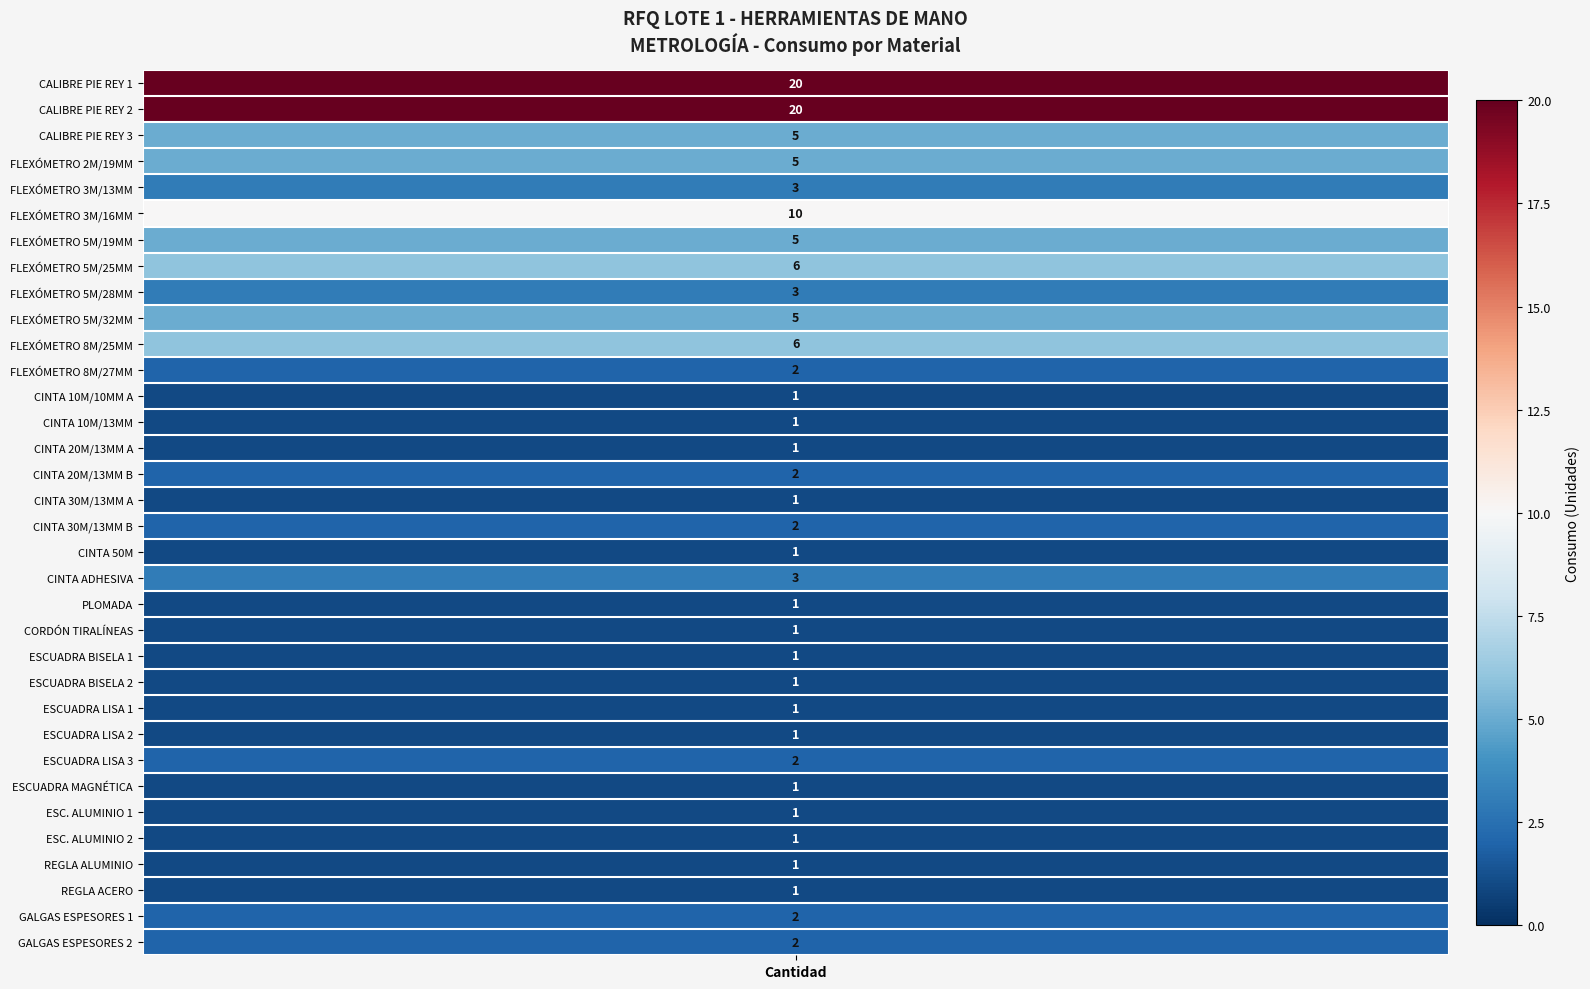

What is the ratio of the value at 24 to the value at 30?

1.0